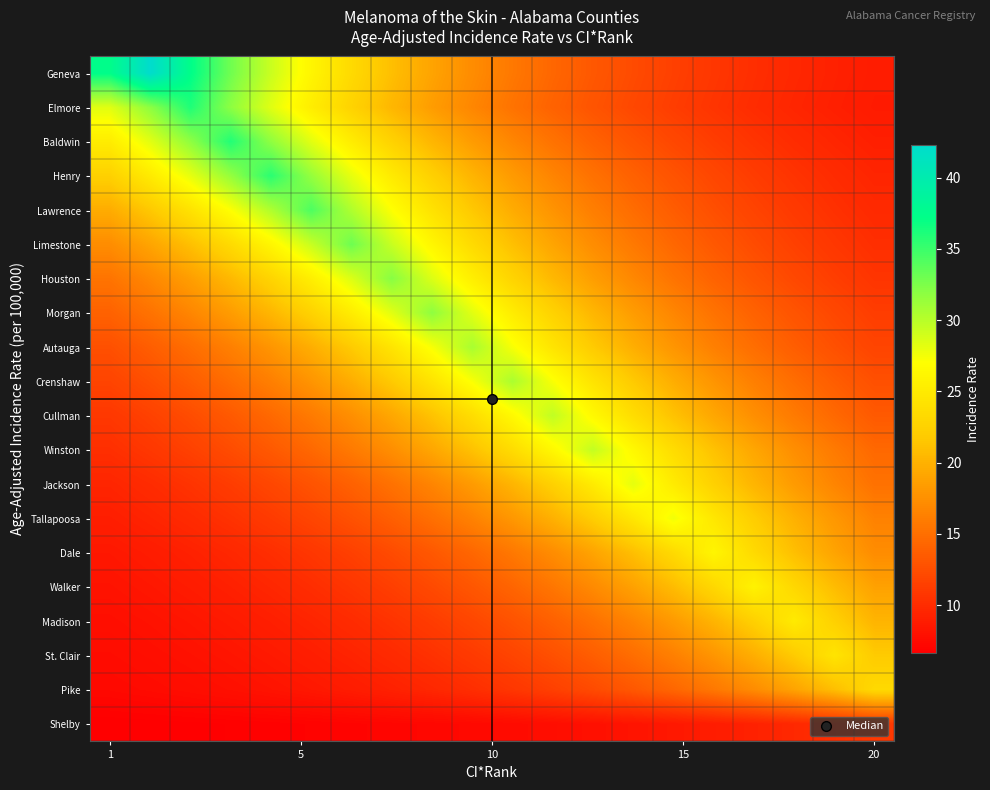

Reading right to left, what are all the values shown in this chart?

Geneva: 8.8	9.2	9.6	10.2	10.8	11.5	12.3	13.3	14.4	15.7	17.2	19.0	21.0	23.4	26.1	29.3	33.0	37.3	42.3	37.3
Elmore: 8.7	9.1	9.5	10.0	10.6	11.3	12.1	13.0	14.1	15.3	16.8	18.4	20.4	22.6	25.3	28.3	31.9	36.0	31.9	28.3
Baldwin: 9.1	9.5	10.0	10.6	11.3	12.1	13.0	14.0	15.3	16.7	18.4	20.3	22.6	25.2	28.3	31.8	35.9	31.8	28.3	25.2
Henry: 9.5	10.0	10.5	11.2	12.0	12.9	14.0	15.2	16.6	18.3	20.2	22.4	25.0	28.0	31.5	35.6	31.5	28.0	25.0	22.4
Lawrence: 9.8	10.4	11.0	11.8	12.6	13.6	14.8	16.2	17.7	19.6	21.7	24.2	27.1	30.4	34.3	30.4	27.1	24.2	21.7	19.6
Limestone: 10.2	10.8	11.5	12.3	13.3	14.4	15.7	17.2	19.0	21.0	23.4	26.2	29.4	33.1	29.4	26.2	23.4	21.0	19.0	17.2
Houston: 10.6	11.3	12.1	13.1	14.1	15.4	16.8	18.5	20.5	22.8	25.4	28.5	32.1	28.5	25.4	22.8	20.5	18.5	16.8	15.4
Morgan: 11.3	12.1	13.0	14.0	15.3	16.7	18.4	20.3	22.6	25.2	28.3	31.8	28.3	25.2	22.6	20.3	18.4	16.7	15.3	14.0
Autauga: 11.8	12.7	13.7	14.9	16.3	17.9	19.7	21.9	24.4	27.3	30.7	27.3	24.4	21.9	19.7	17.9	16.3	14.9	13.7	12.7
Crenshaw: 12.7	13.7	14.9	16.2	17.8	19.7	21.8	24.3	27.2	30.6	27.2	24.3	21.8	19.7	17.8	16.2	14.9	13.7	12.7	11.8
Cullman: 13.4	14.5	15.9	17.4	19.2	21.3	23.7	26.5	29.7	26.5	23.7	21.3	19.2	17.4	15.9	14.5	13.4	12.4	11.6	10.9
Winston: 14.5	15.8	17.4	19.1	21.2	23.6	26.4	29.6	26.4	23.6	21.2	19.1	17.4	15.8	14.5	13.4	12.4	11.6	10.8	10.2
Jackson: 15.2	16.6	18.3	20.2	22.5	25.1	28.1	25.1	22.5	20.2	18.3	16.6	15.2	14.0	12.9	12.0	11.2	10.6	10.0	9.5
Tallapoosa: 16.4	18.0	19.9	22.1	24.6	27.6	24.6	22.1	19.9	18.0	16.4	15.0	13.8	12.8	11.9	11.1	10.5	9.9	9.4	9.0
Dale: 17.2	19.0	21.0	23.4	26.1	23.4	21.0	19.0	17.2	15.7	14.4	13.3	12.3	11.5	10.8	10.2	9.6	9.2	8.8	8.5
Walker: 18.8	20.8	23.1	25.8	23.1	20.8	18.8	17.0	15.6	14.3	13.2	12.2	11.4	10.7	10.1	9.6	9.2	8.8	8.4	8.2
Madison: 20.2	22.4	25.0	22.4	20.2	18.3	16.6	15.2	14.0	12.9	12.0	11.2	10.5	10.0	9.5	9.0	8.7	8.4	8.1	7.8
St. Clair: 21.9	24.4	21.9	19.7	17.9	16.3	14.9	13.7	12.7	11.8	11.1	10.4	9.8	9.4	9.0	8.6	8.3	8.0	7.8	7.6
Pike: 23.3	20.9	18.9	17.2	15.7	14.4	13.3	12.3	11.5	10.8	10.2	9.6	9.2	8.8	8.5	8.2	7.9	7.7	7.5	7.4
Shelby: 10.9	10.3	9.7	9.3	8.9	8.5	8.2	8.0	7.7	7.6	7.4	7.3	7.1	7.0	6.9	6.9	6.8	6.7	6.7	6.6